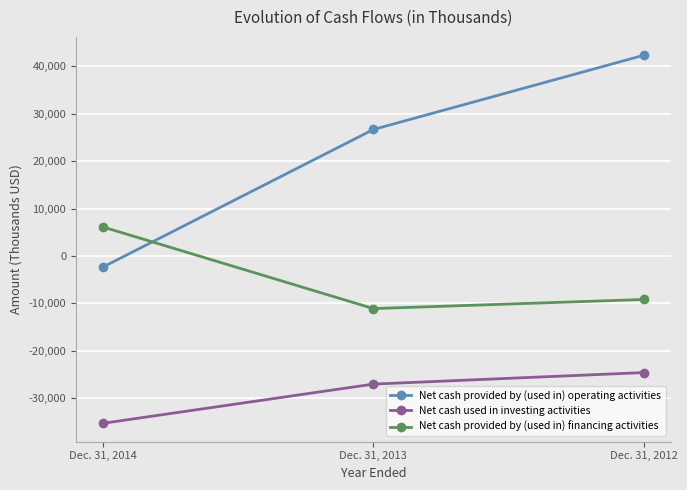

True or false: Net cash provided by (used in) operating activities has a value of 59200 at Dec. 31, 2012.

False